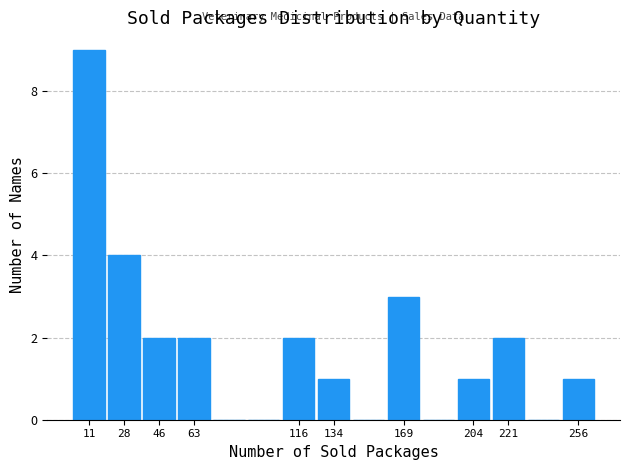

Which range on the x-axis has the tallest bar?

2 to 20